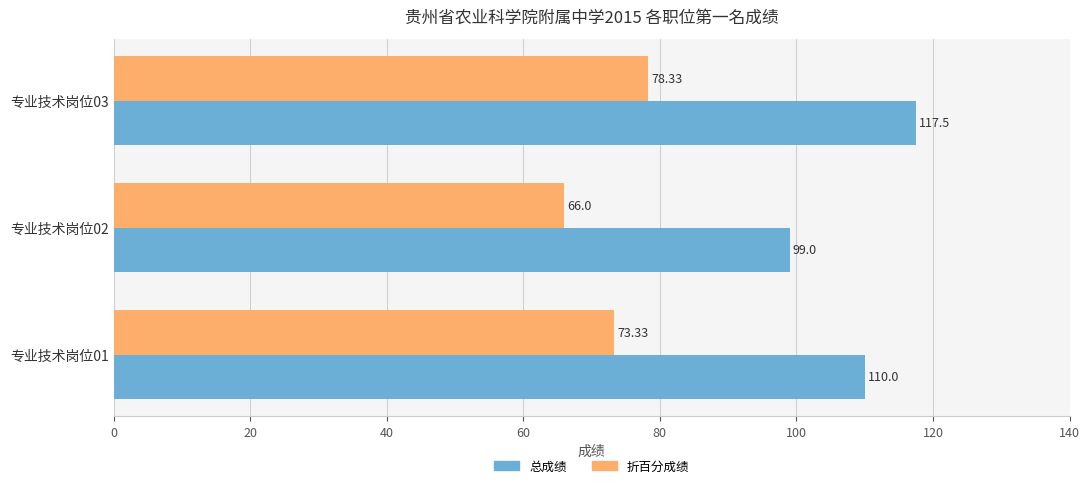

Which series changed the most between 专业技术岗位02 and 专业技术岗位03?

总成绩